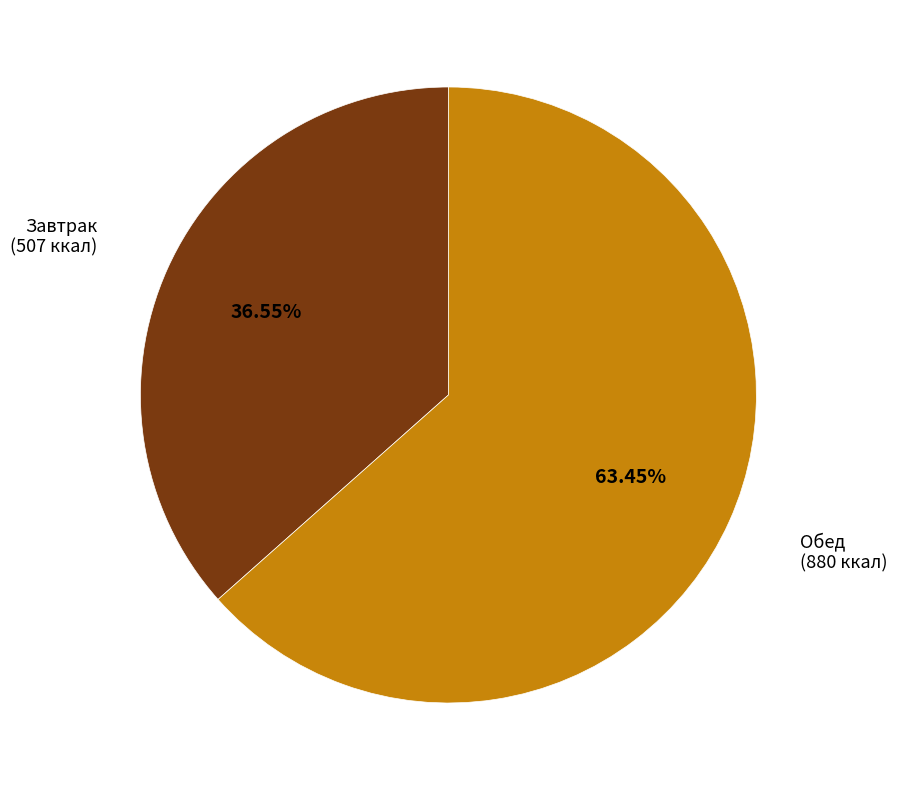

Approximately how many times larger is the value at Завтрак (507 ккал) compared to Обед (880 ккал)?

0.6